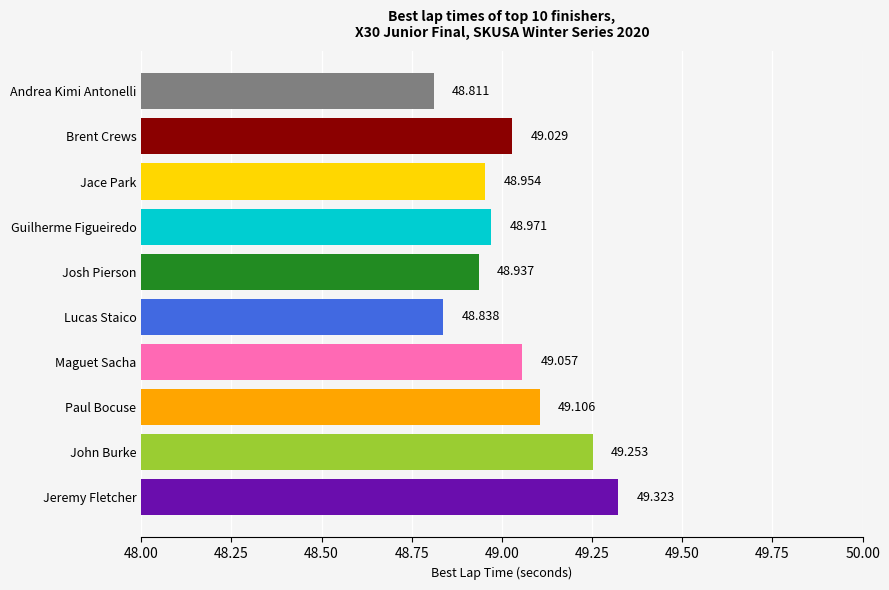

Which has a higher value, Josh Pierson or Jace Park?

Jace Park